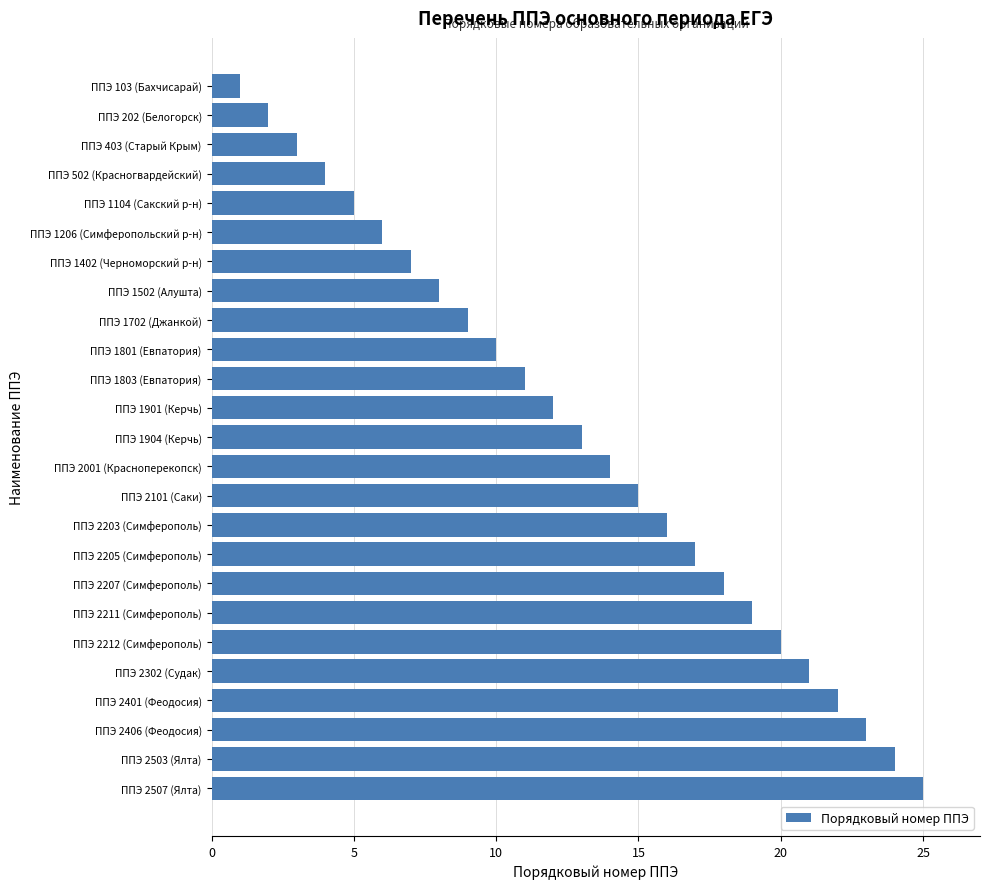

What is the difference between the maximum and minimum values?

24